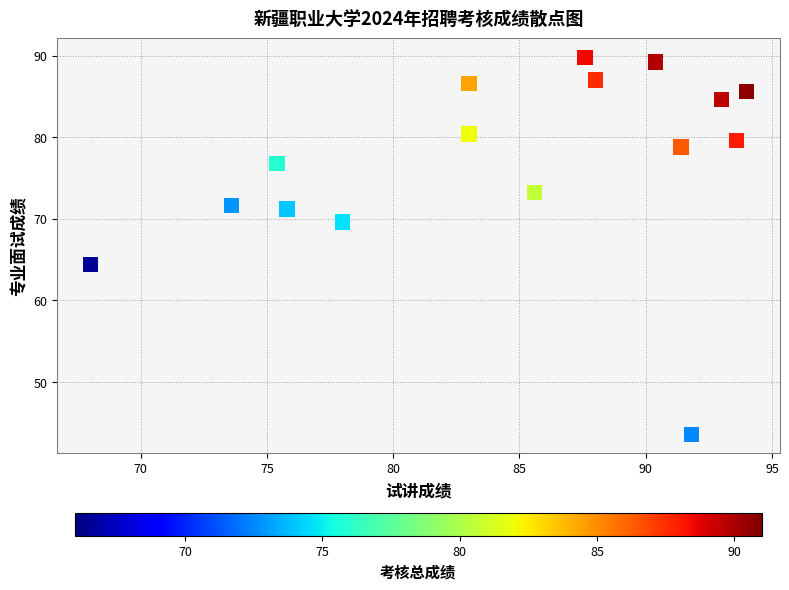

What is the range of Y values (max minus min)?

46.2